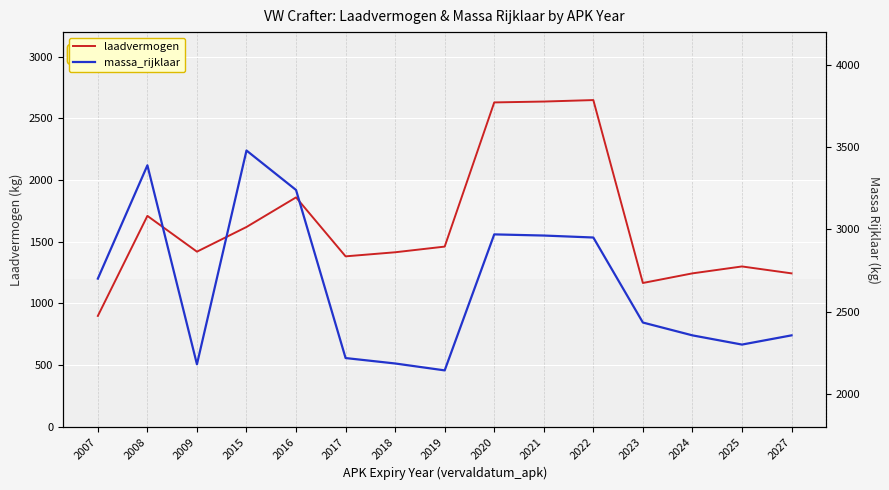

In massa_rijklaar, how many points are higher than both neighbors (excluding endpoints)?

3